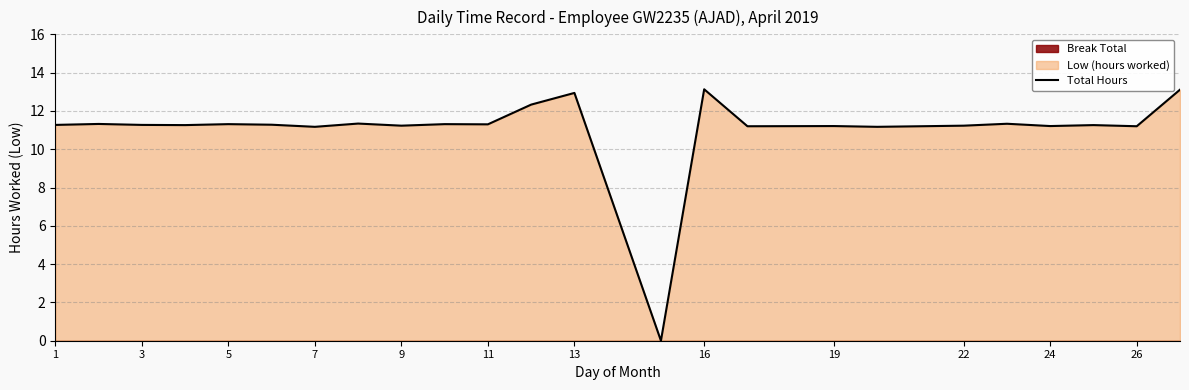

What is the highest value of the Total Hours series?

13.1